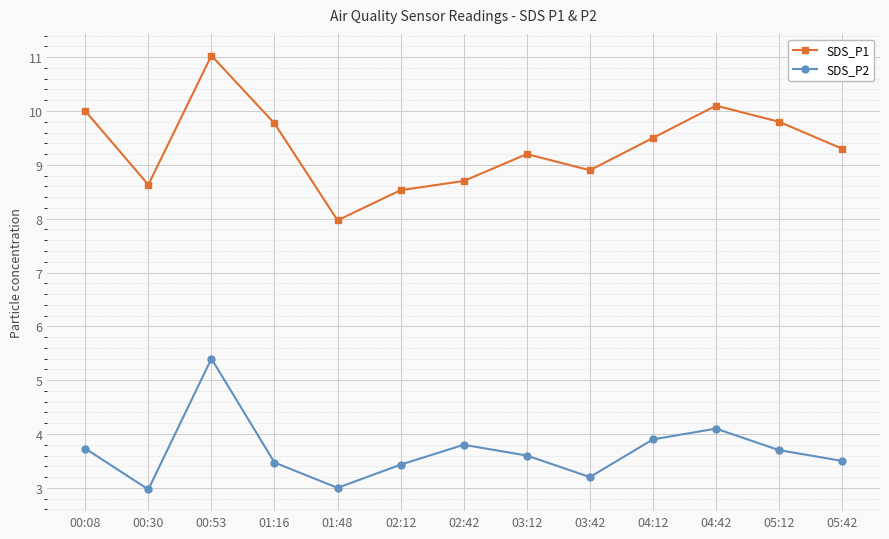

What is the difference between the SDS_P1 values at 02:12 and 04:12?

1.0